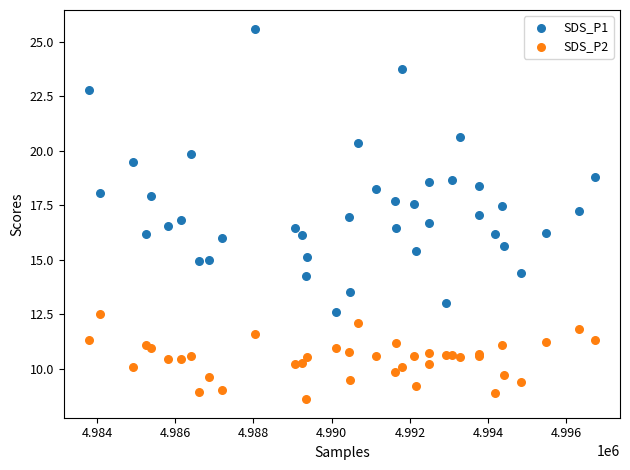

Which series reaches the minimum Y coordinate?

SDS_P2